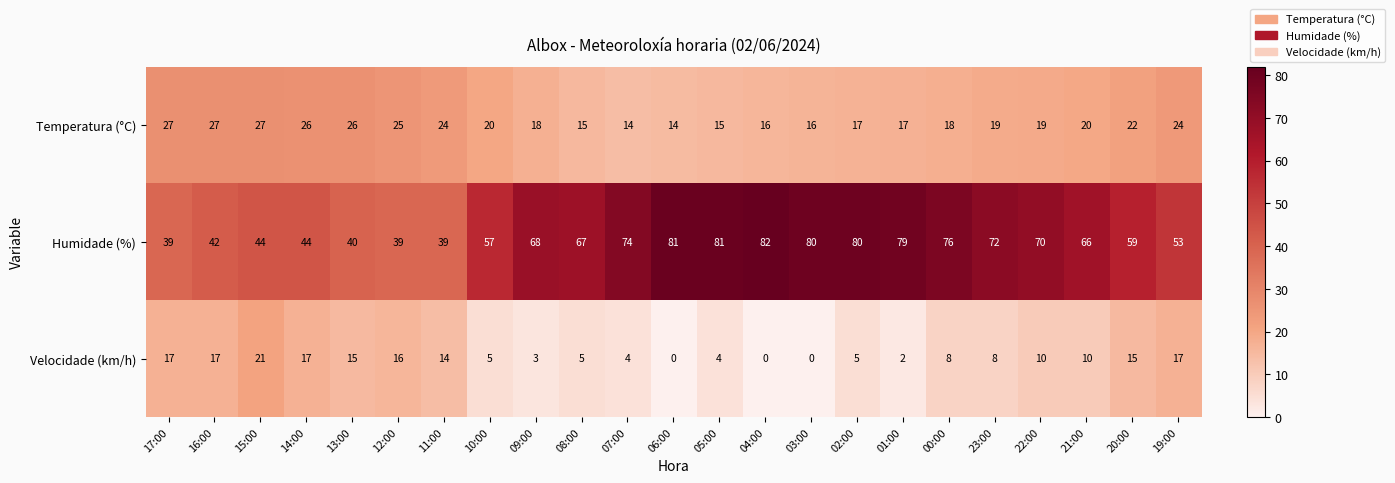

What value does the Temperatura (°C) series have at 08:00?

15